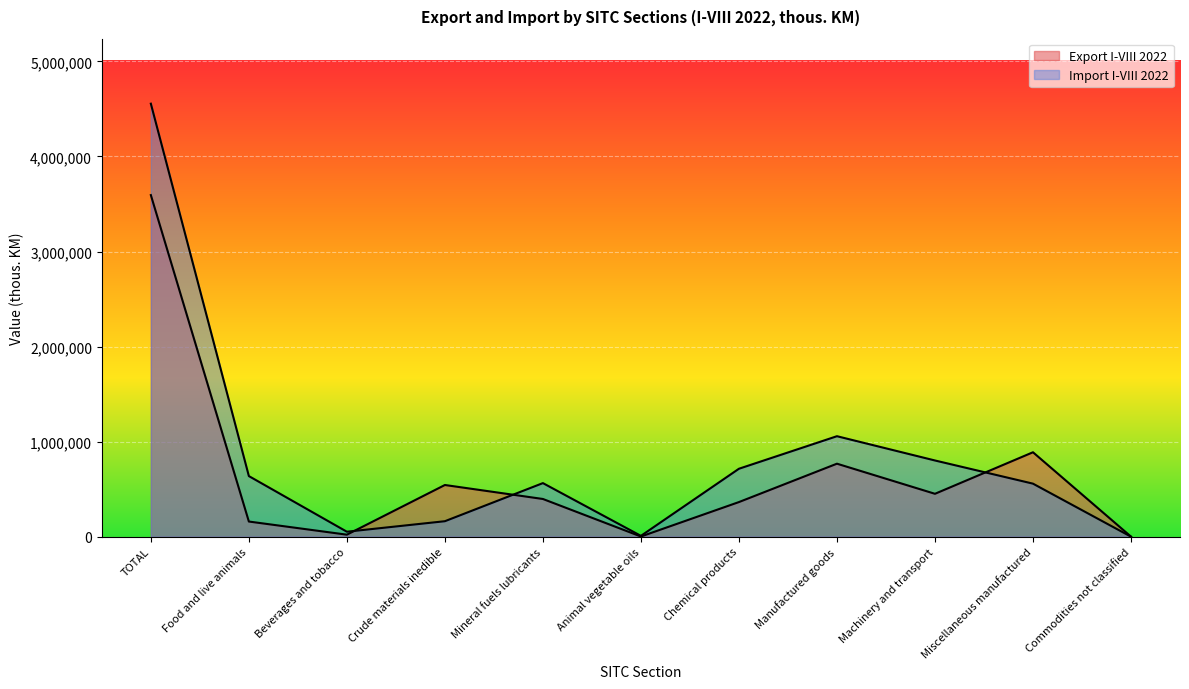

In Export I-VIII 2022, how many points are lower than both neighbors (excluding endpoints)?

3